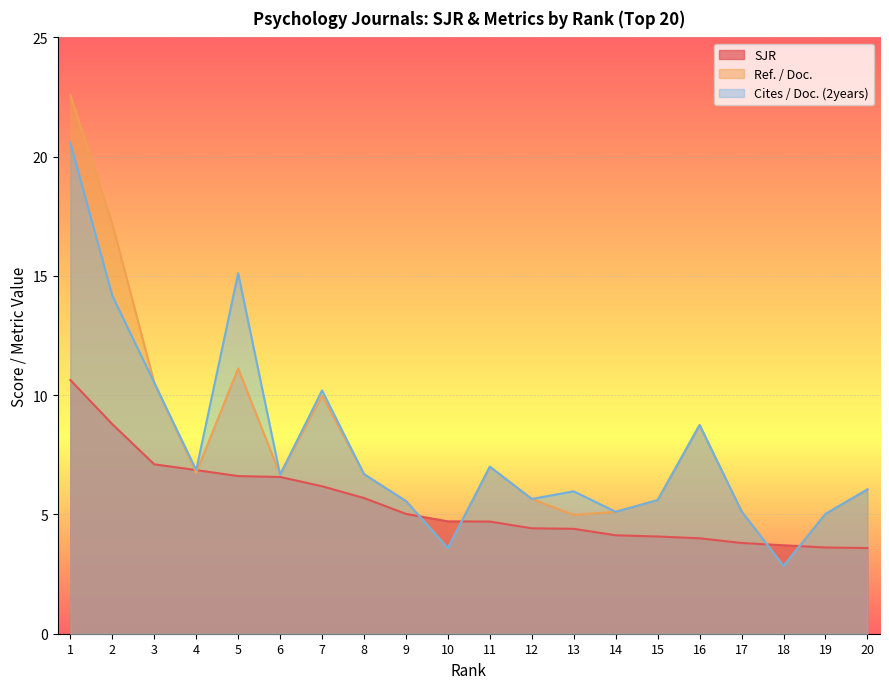

At which category does Ref. / Doc. reach its first local valley?

4